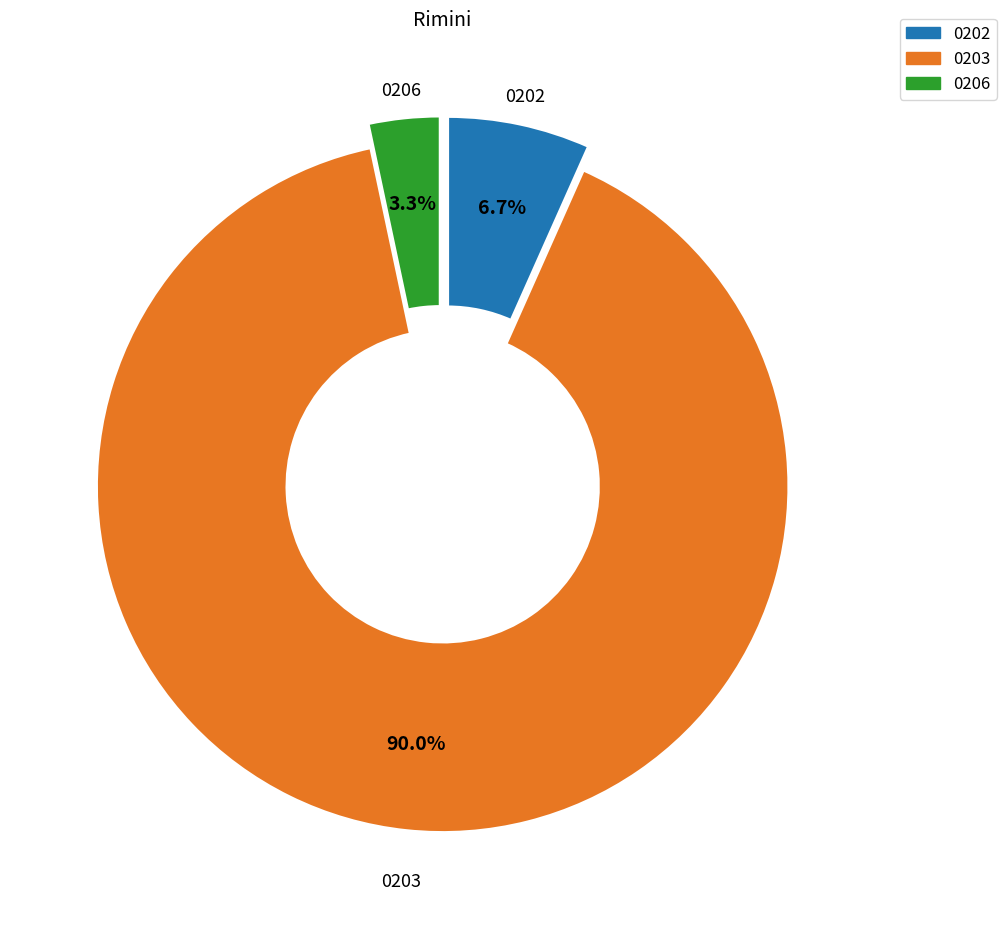

How many slices are in this pie chart?

3